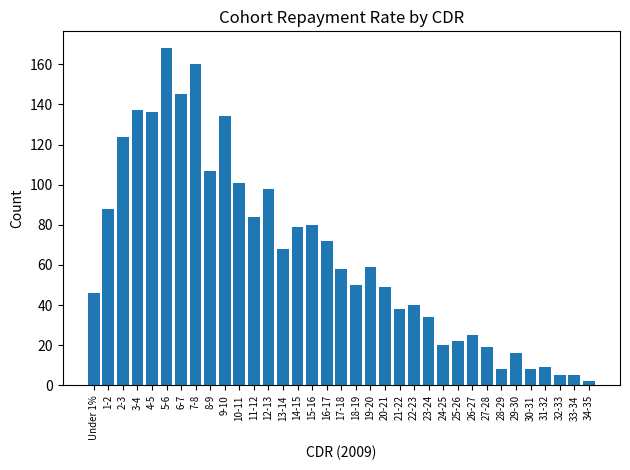

Is it true that the value at 6-7 is 197?

False